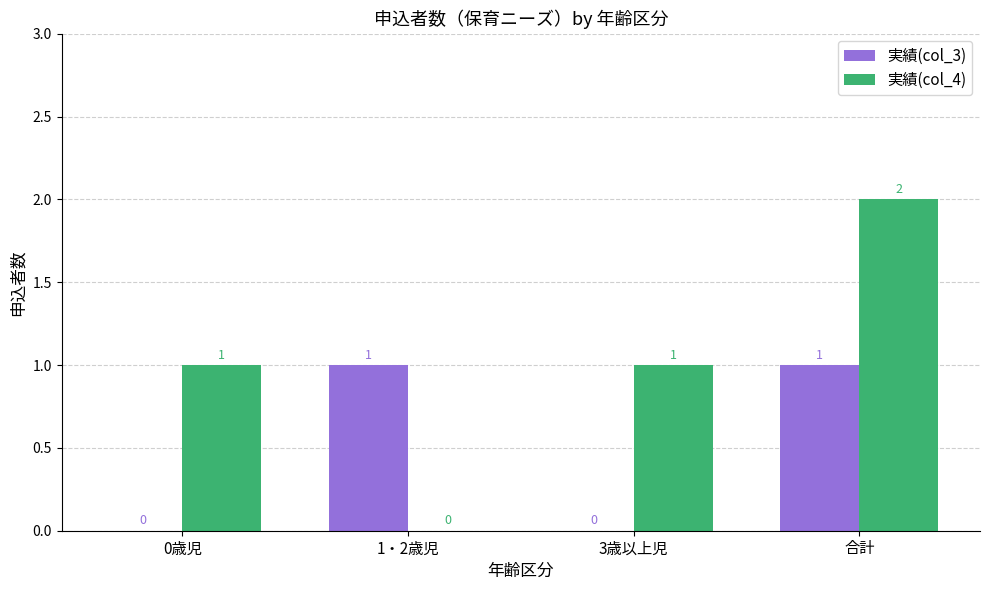

What is the maximum value for 実績(col_4)?

2